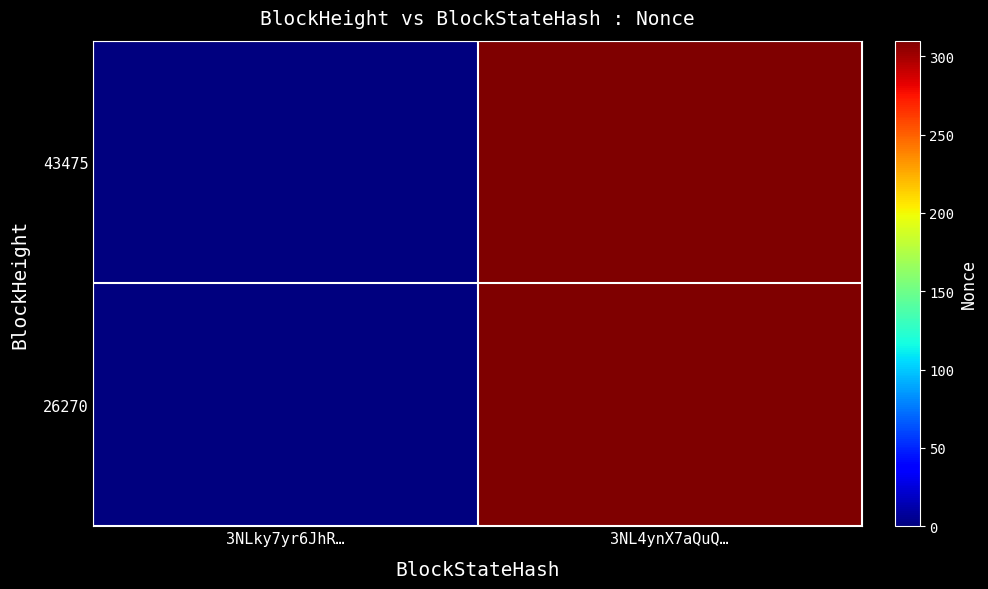

At 3NLky7yr6JhR…, list the series in order from largest to smallest.

43475, 26270